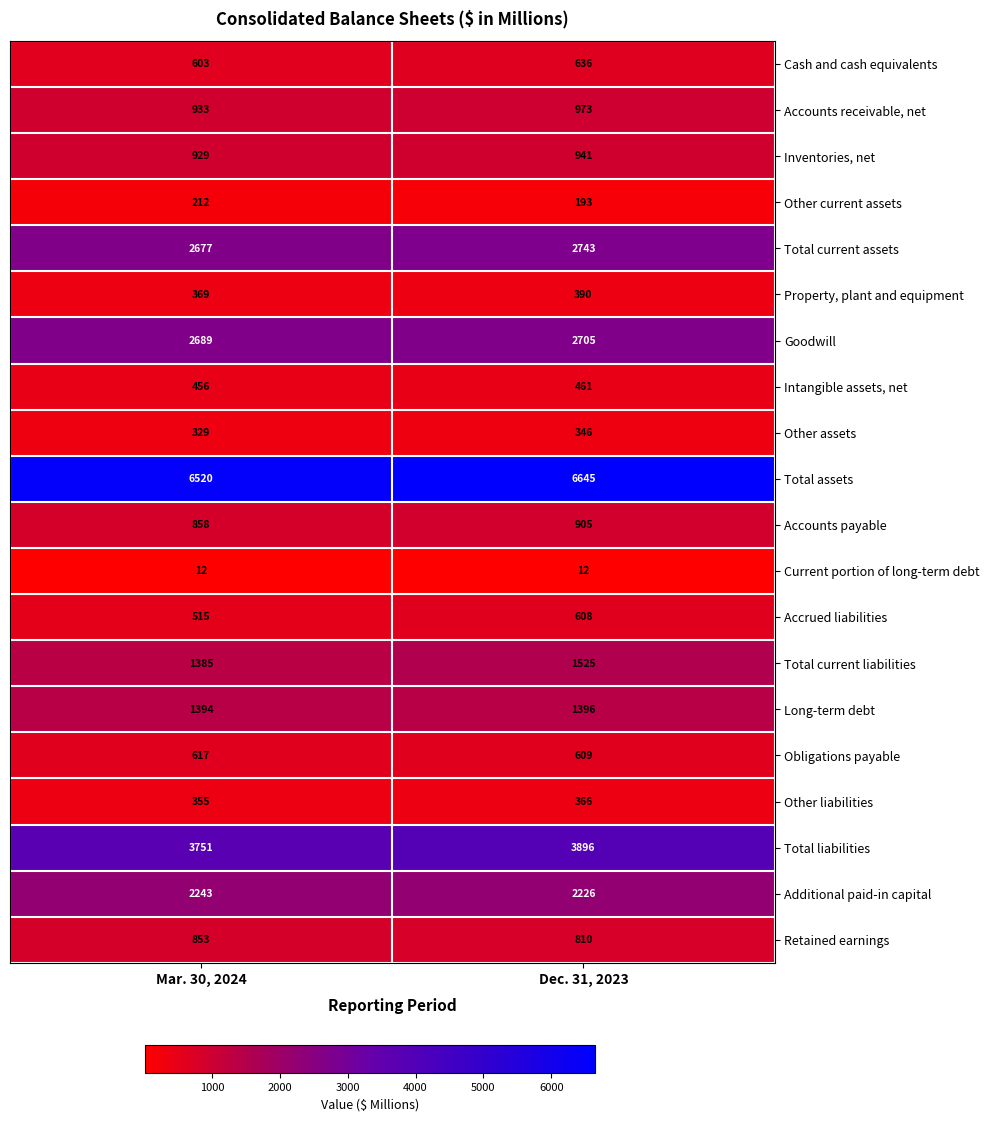

At which label does Obligations payable reach its peak?

Mar. 30, 2024